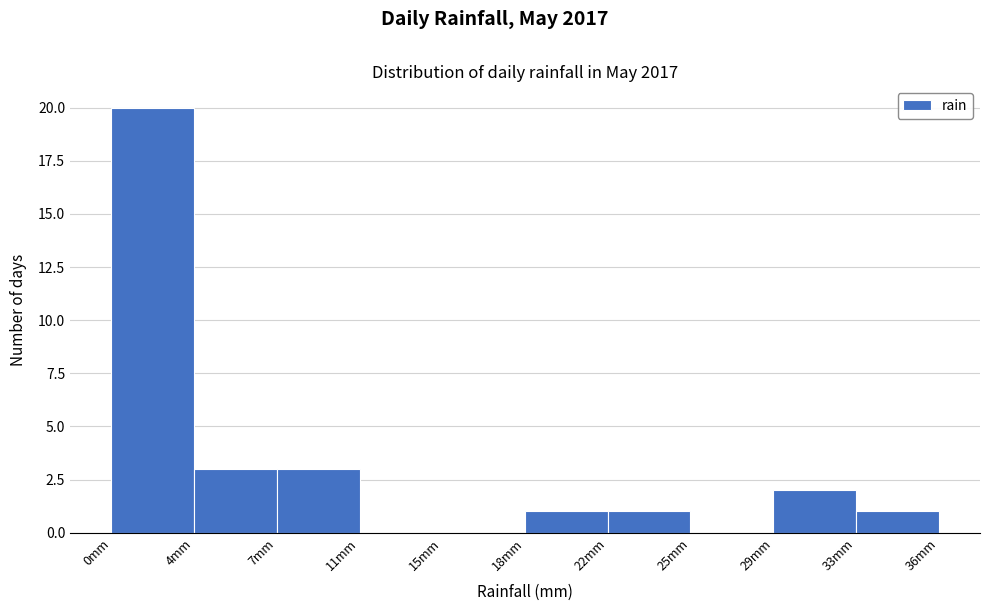

Reading left to right, what are all the values shown in this chart?

0mm=20	4mm=3	7mm=3	11mm=0	15mm=0	18mm=1	22mm=1	25mm=0	29mm=2	33mm=1